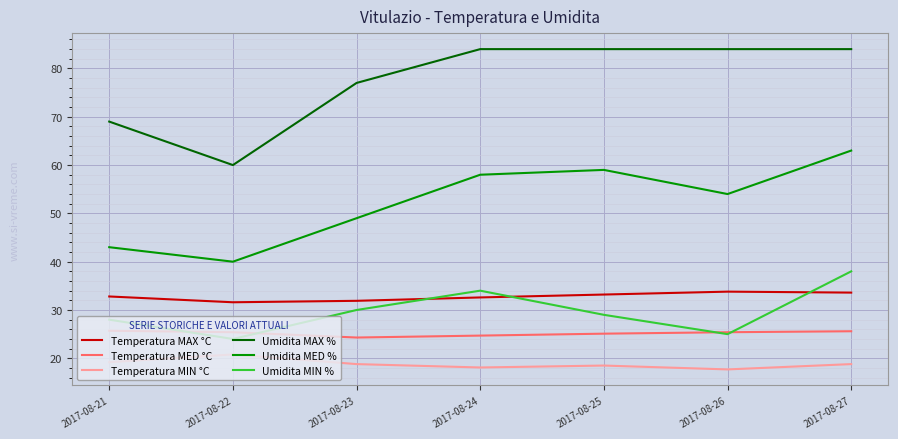

The value of Temperatura MIN °C at 2017-08-24 is 11.4. True or false?

False